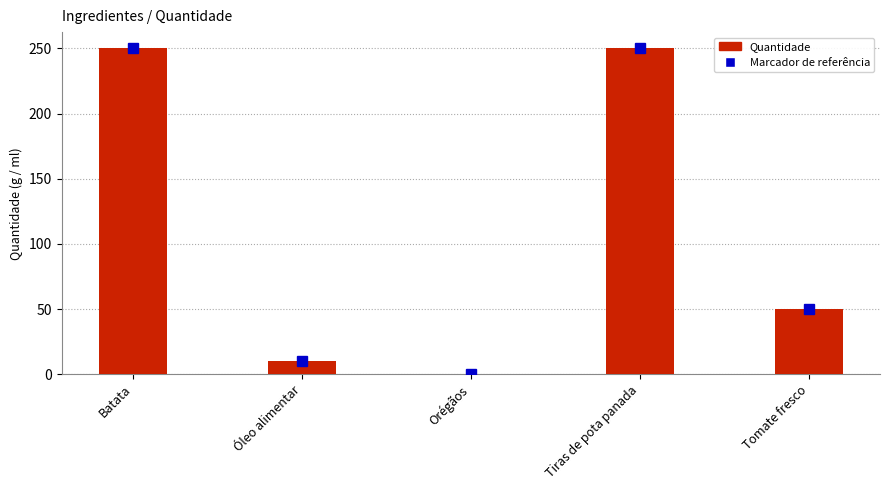

What is the greatest value displayed?

250.0